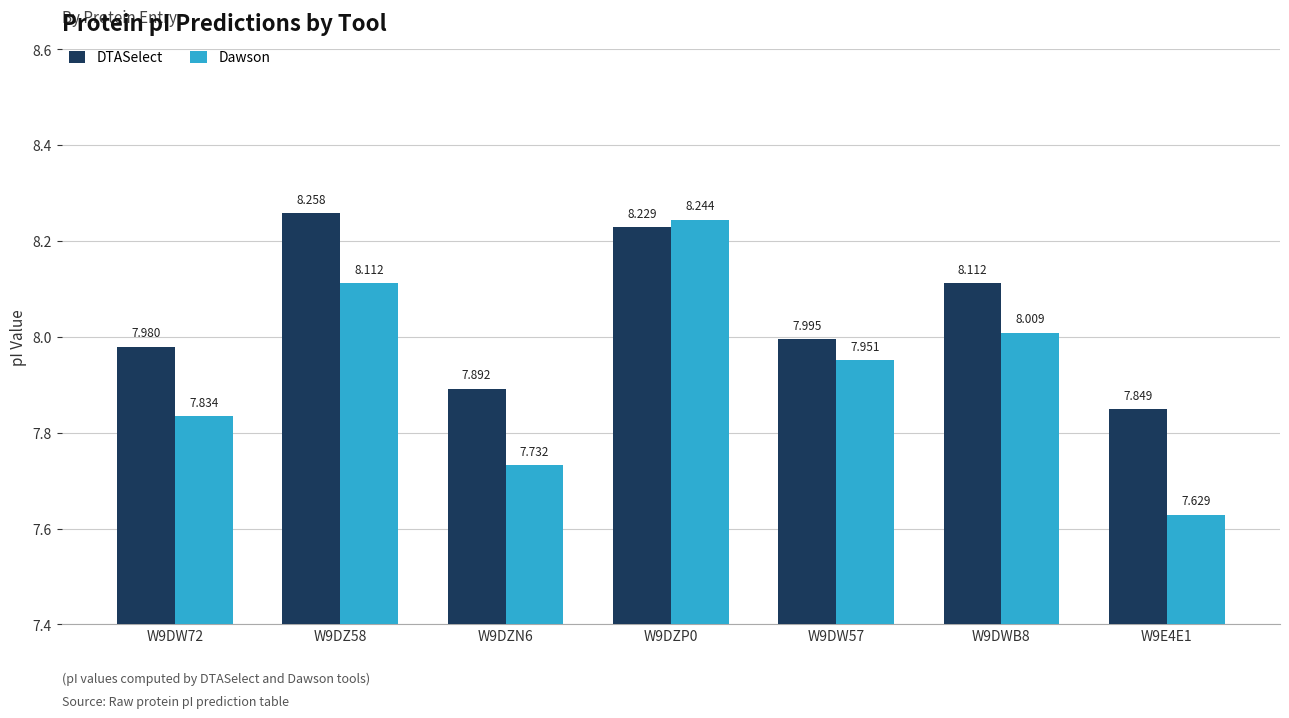

Rank the categories by DTASelect value from highest to lowest.

W9DZ58, W9DZP0, W9DWB8, W9DW57, W9DW72, W9DZN6, W9E4E1